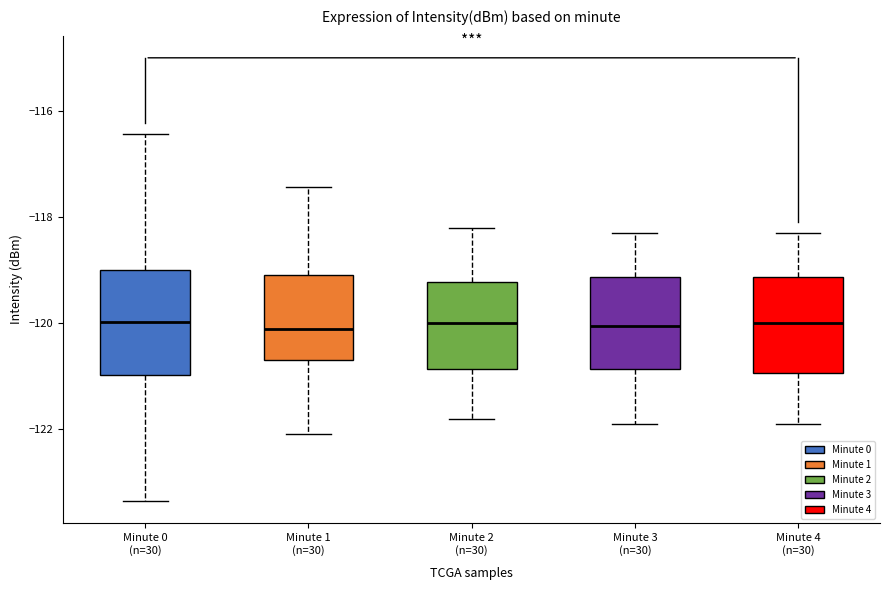

Where does the upper whisker of the box for Minute 4 (n=30) end on the y-axis? The values are not printed on the chart, so give them approximately, as read against the axis.

-118.2